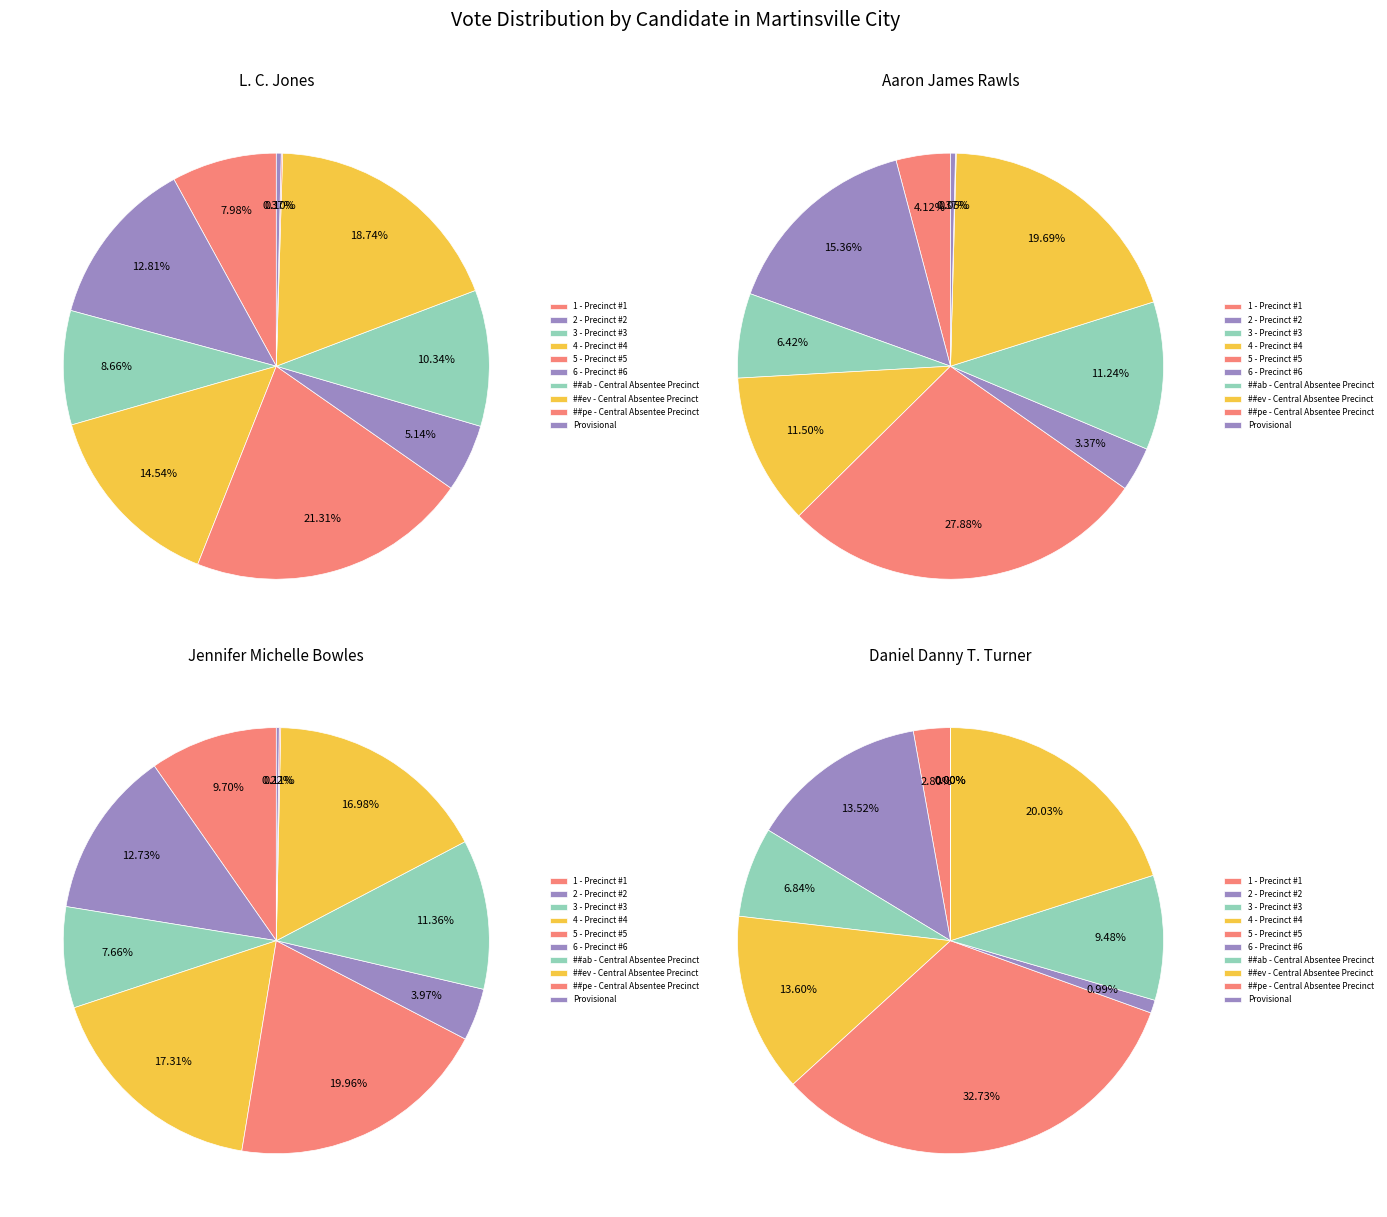

To the nearest percent, what portion does 1 - Precinct #1 represent?

10%